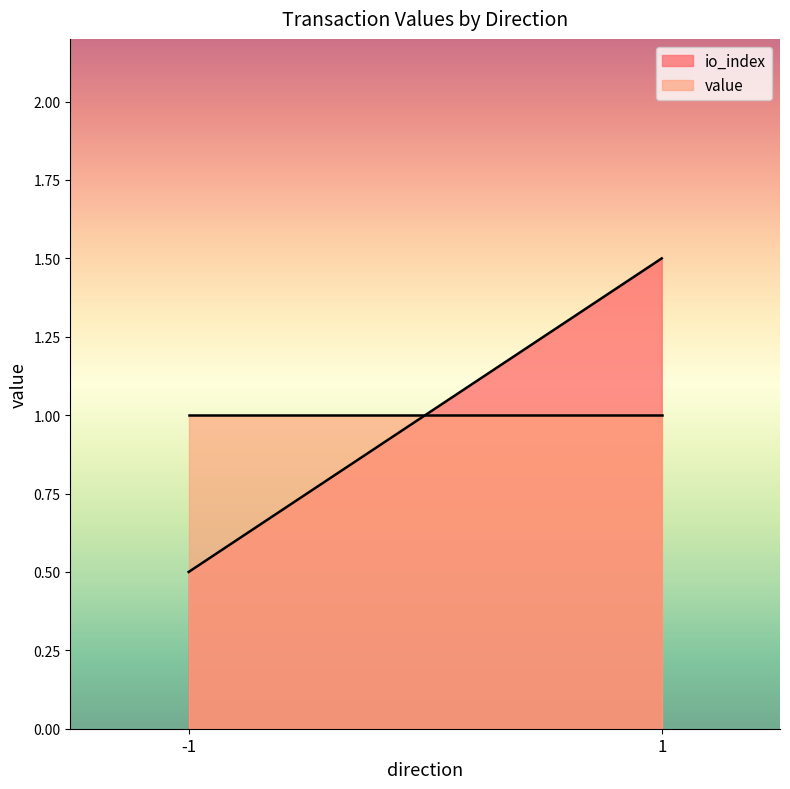

List the series in order of their peak value, highest first.

io_index, value